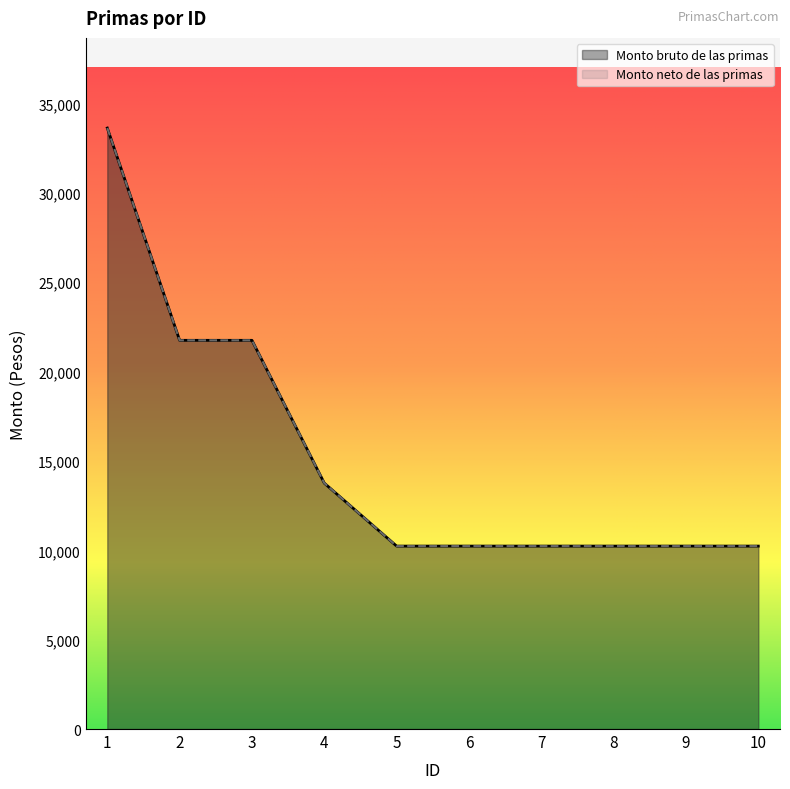

Which category has the lowest value in the Monto bruto de las primas series?

5